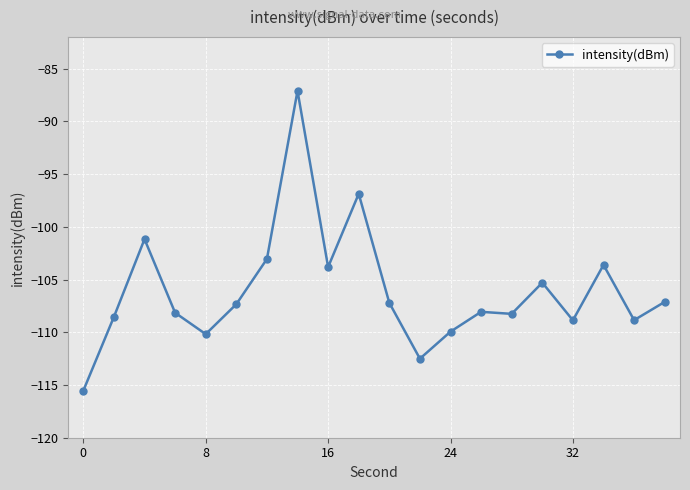

What is the difference between the maximum and minimum values?

28.4